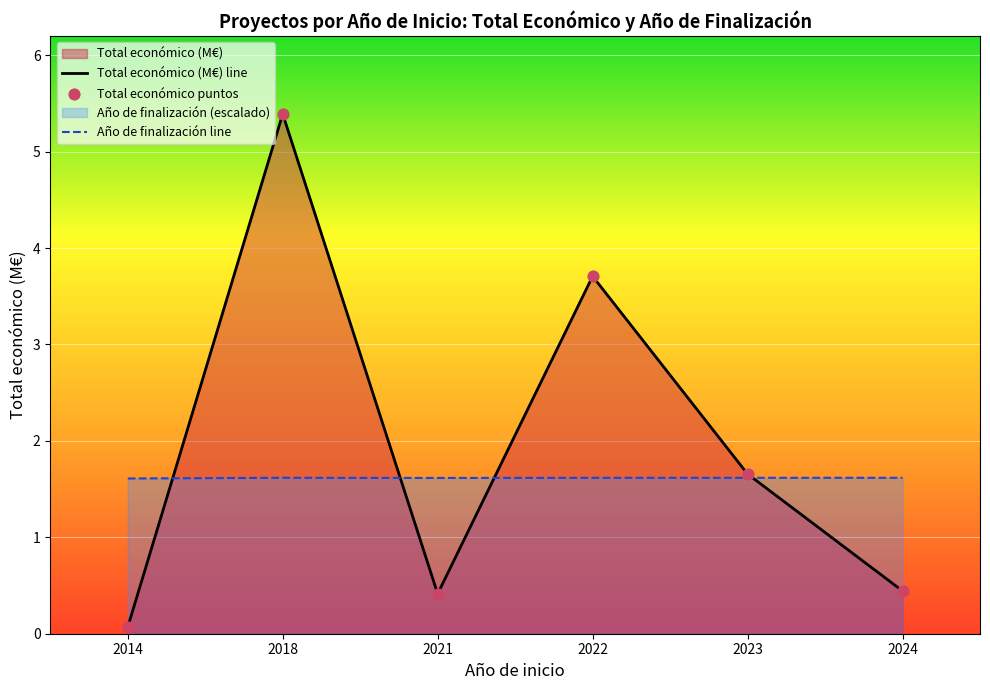

At how many categories does at least one series exceed 2?

2